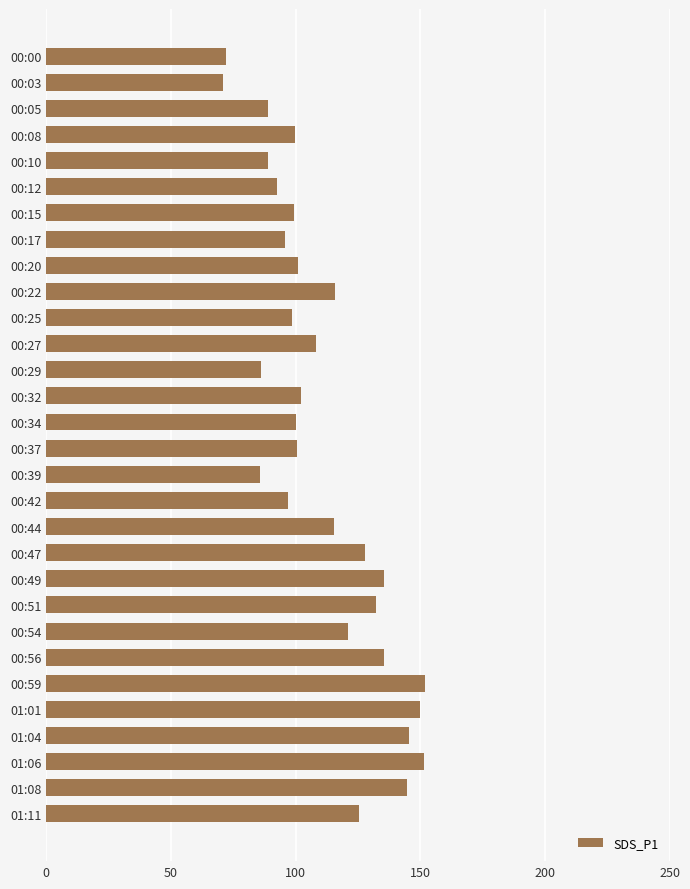

Which has a higher value, 00:17 or 00:47?

00:47